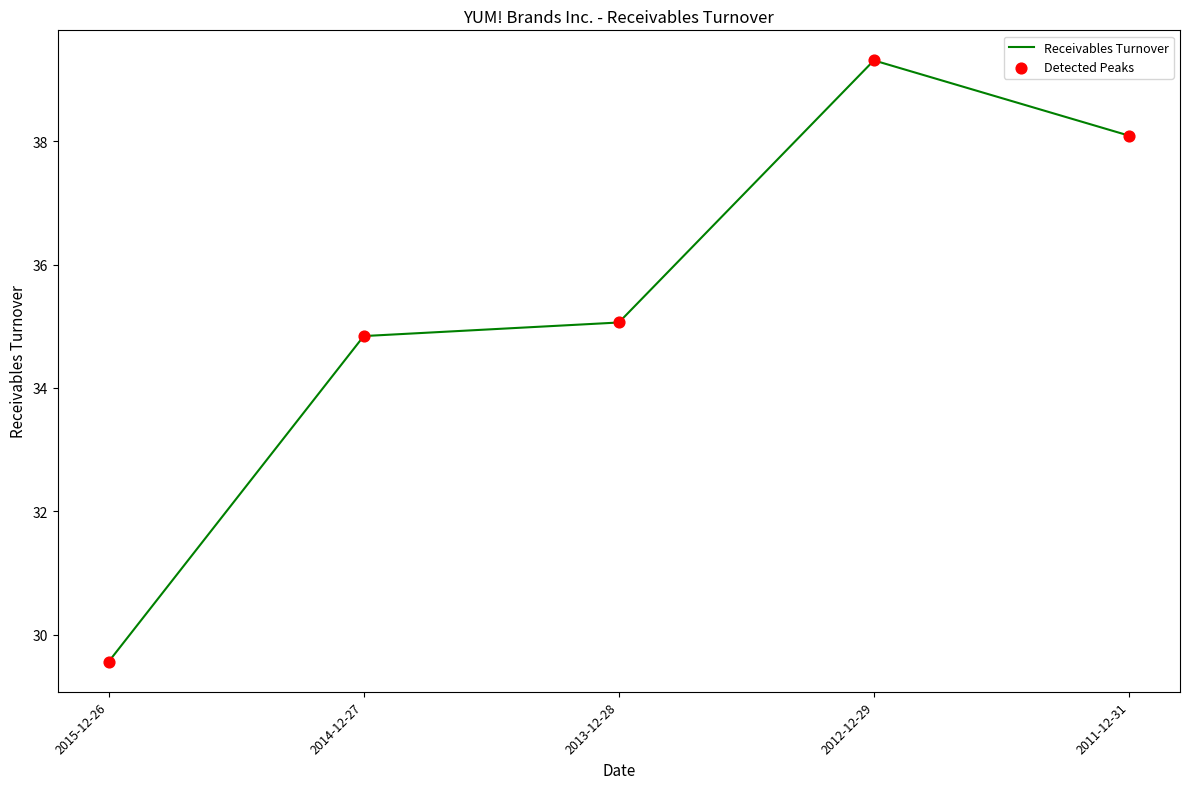

Between 2012-12-29 and 2011-12-31, which is larger?

2012-12-29